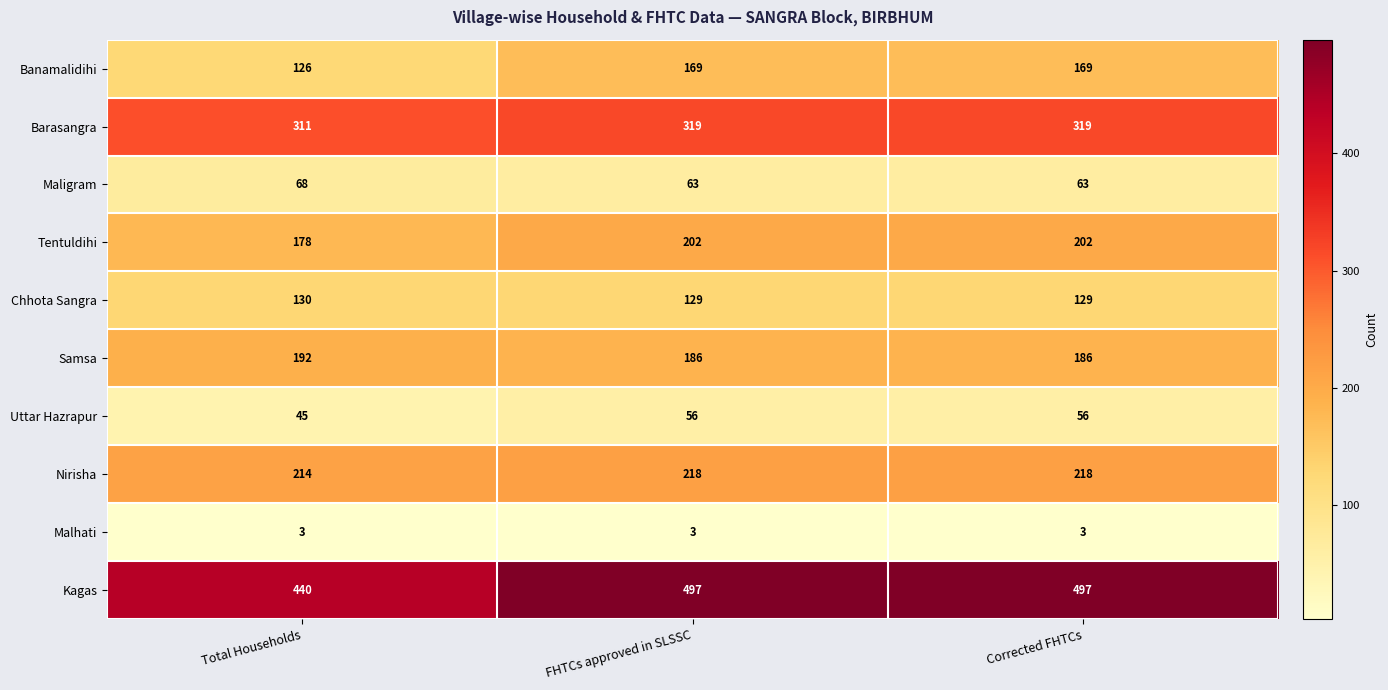

What is the minimum value shown in the chart?

3